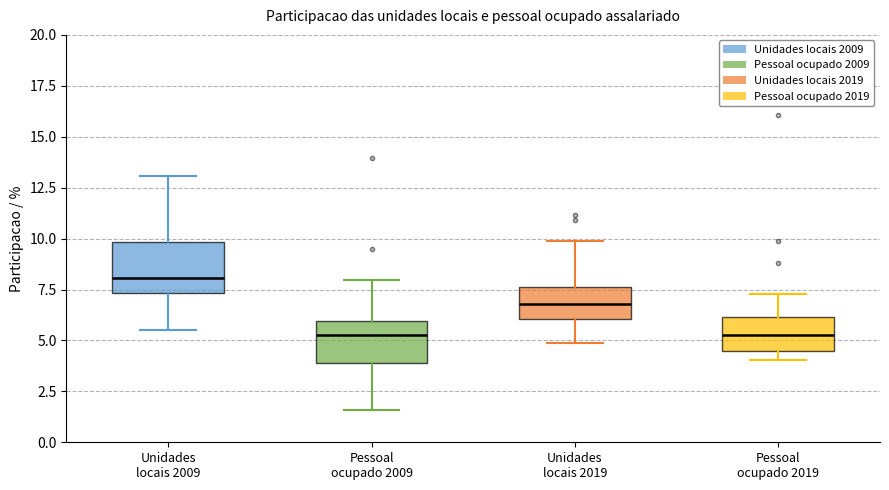

Reading left to right, transcribe this box plot: for each box, give where its median line is, the range the box spans, and where its two whiskers end, as read against the y-axis. The values are not printed on the chart, so give them approximately, as read against the axis.

Unidades locais 2009: median 8.0, box 7.5 to 10.0, whiskers 5.5 to 13.0
Pessoal ocupado 2009: median 5.5, box 4.0 to 6.0, whiskers 1.5 to 8.0
Unidades locais 2019: median 7.0, box 6.0 to 7.5, whiskers 5.0 to 10.0
Pessoal ocupado 2019: median 5.5, box 4.5 to 6.0, whiskers 4.0 to 7.5